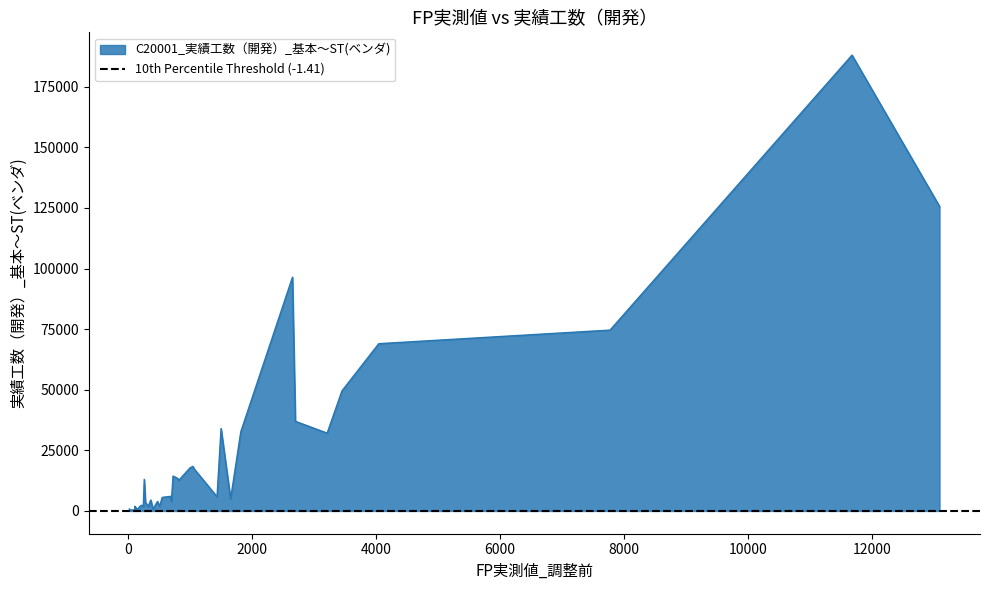

Rank the categories by value from highest to lowest.

38, 26, 37, 0, 33, 34, 29, 39, 8, 1, 6, 27, 35, 5, 28, 18, 36, 32, 30, 24, 21, 16, 2, 22, 13, 25, 31, 14, 4, 3, 20, 17, 19, 12, 23, 10, 11, 9, 15, 7